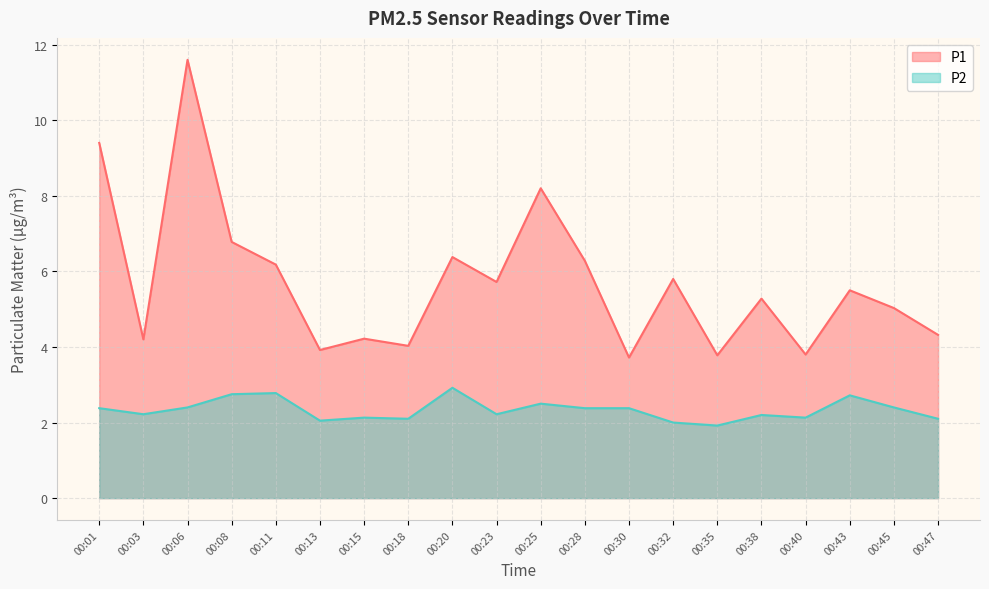

List the series in order of their overall mean, highest first.

P1, P2